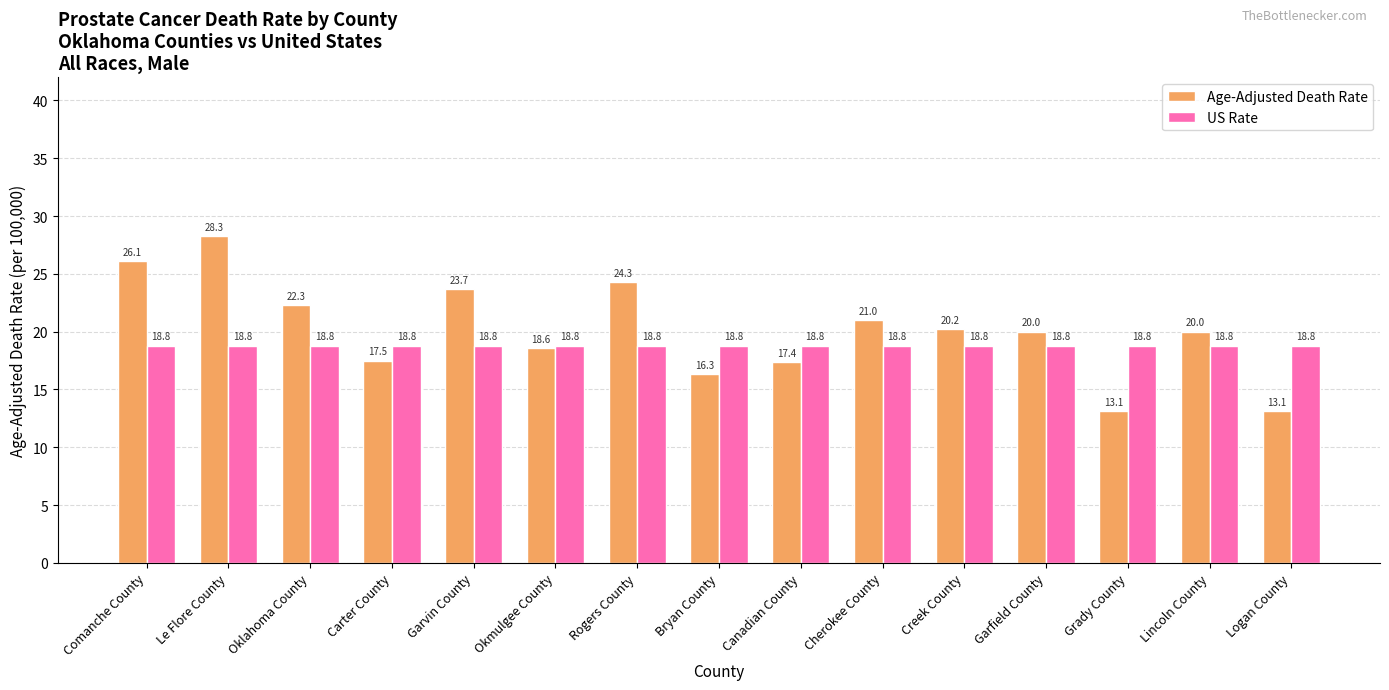

What is the difference between the maximum and minimum values in the Age-Adjusted Death Rate series?

15.2